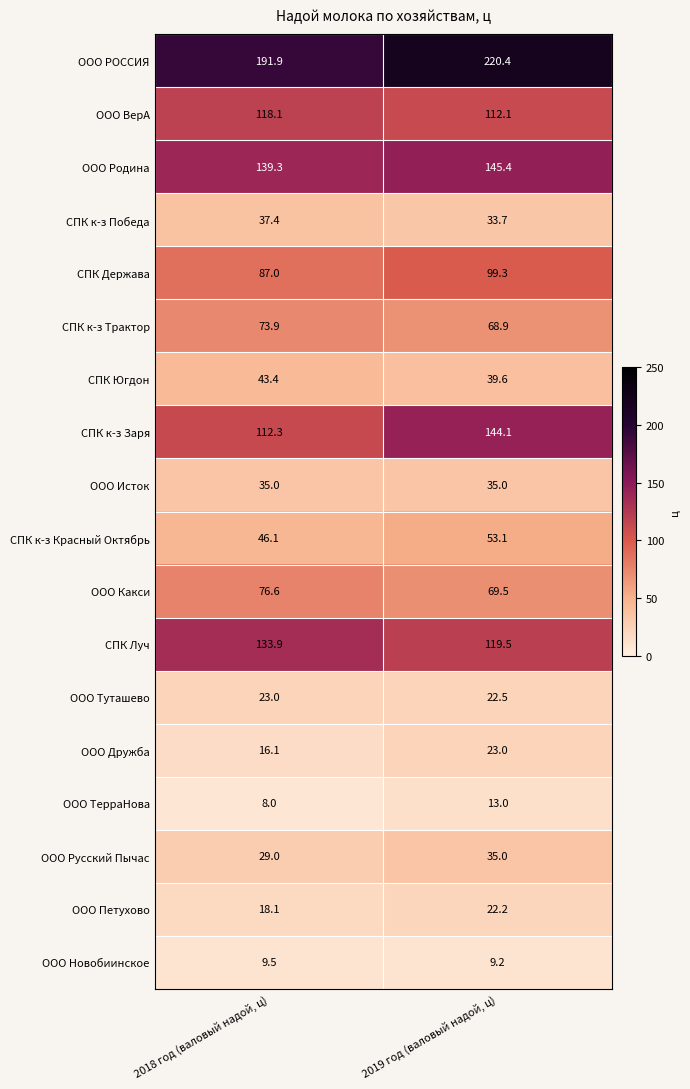

What is the approximate value of ООО Новобиинское at 2018 год (валовый надой, ц)?

9.5